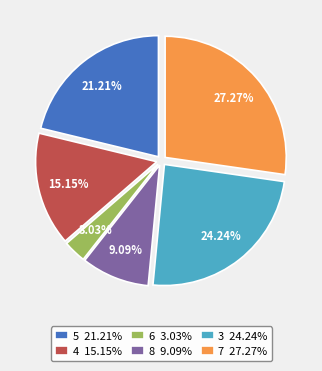

Is it true that 7 is 27% of the pie?

True